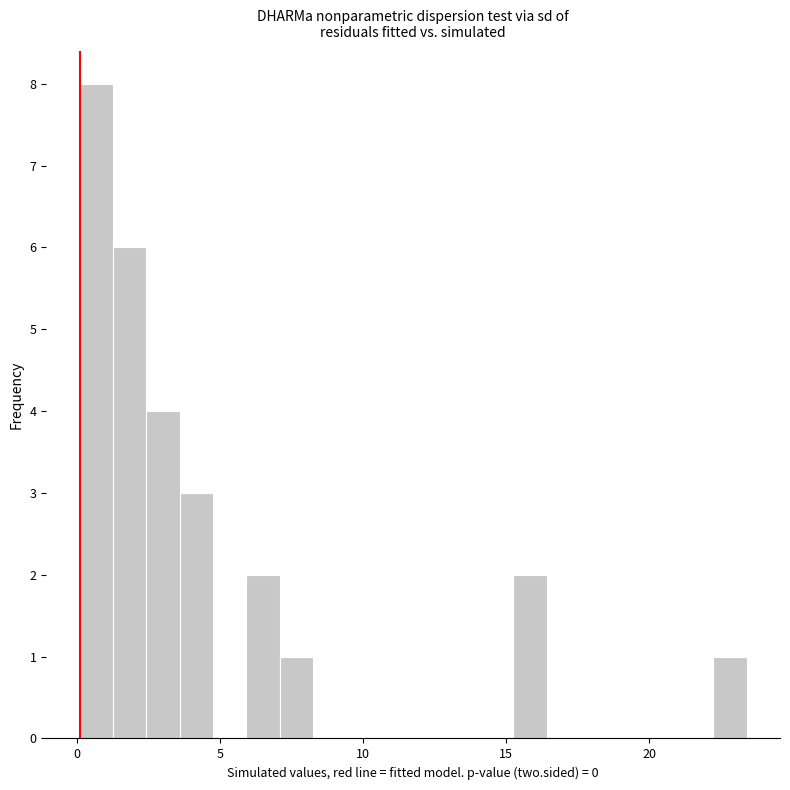

Read against the x-axis, roughly where is the centre of the tallest bar?

0.5